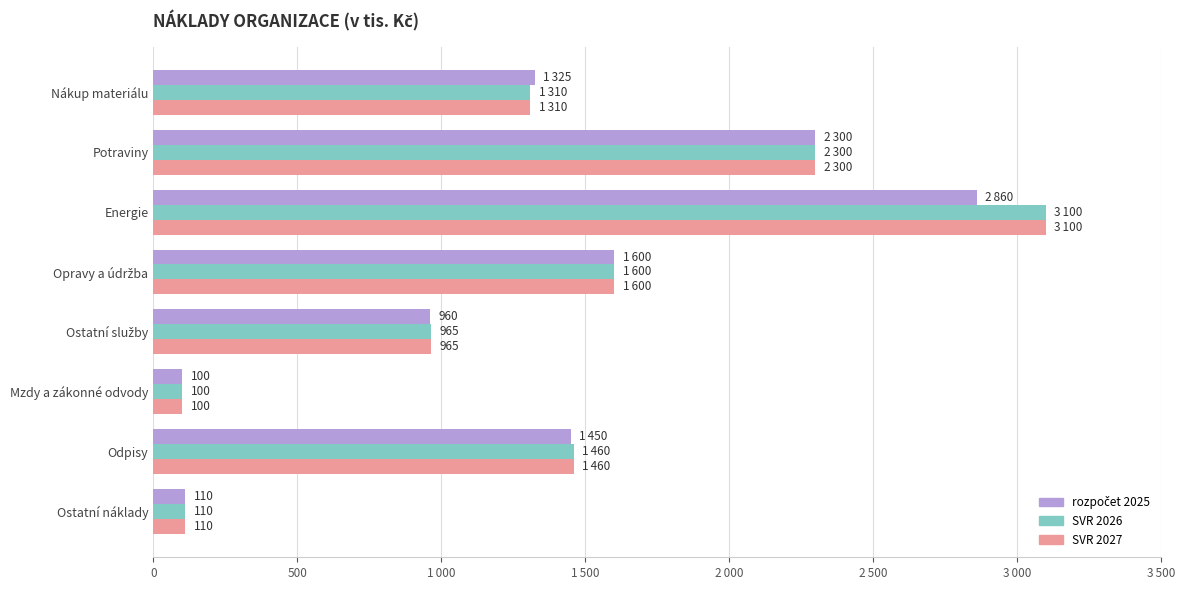

What position from the right is Energie?

6